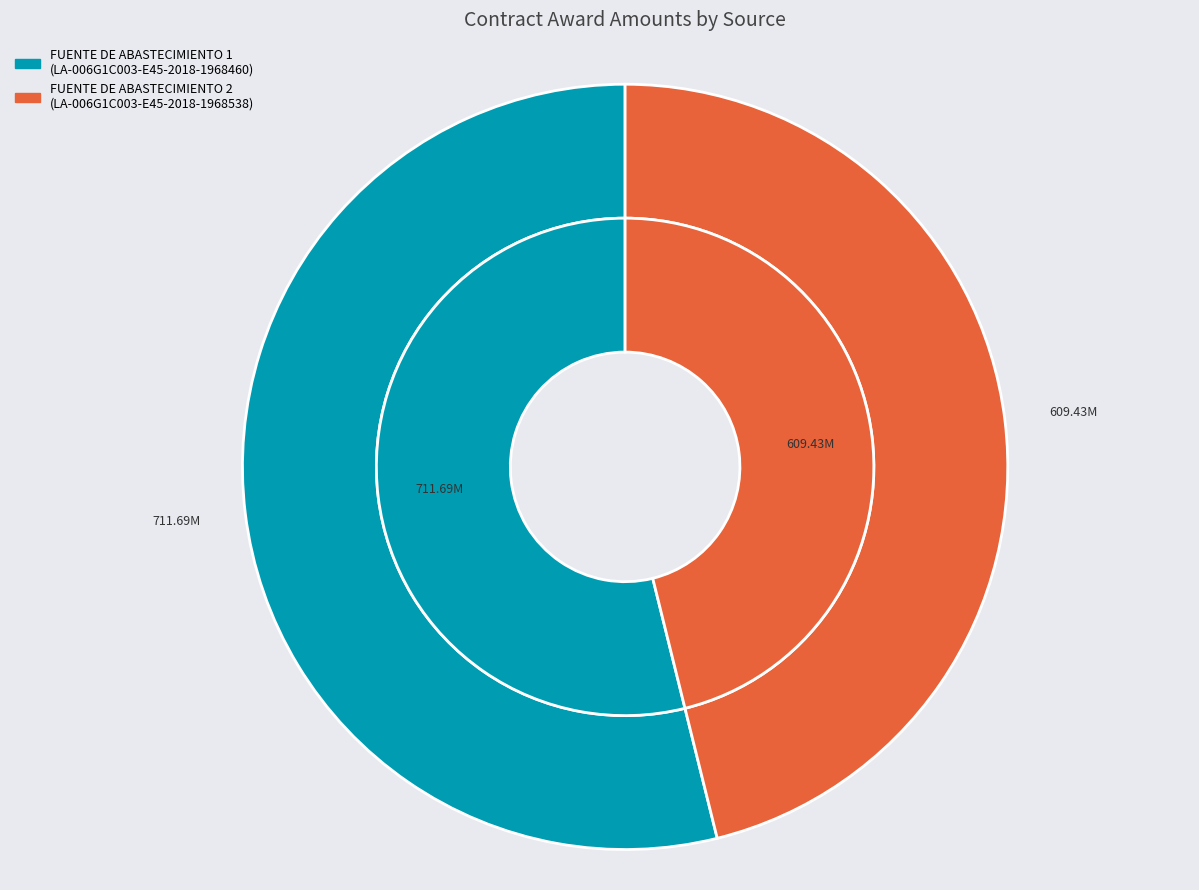

Does FUENTE DE ABASTECIMIENTO 2 account for over 50% of the chart?

No